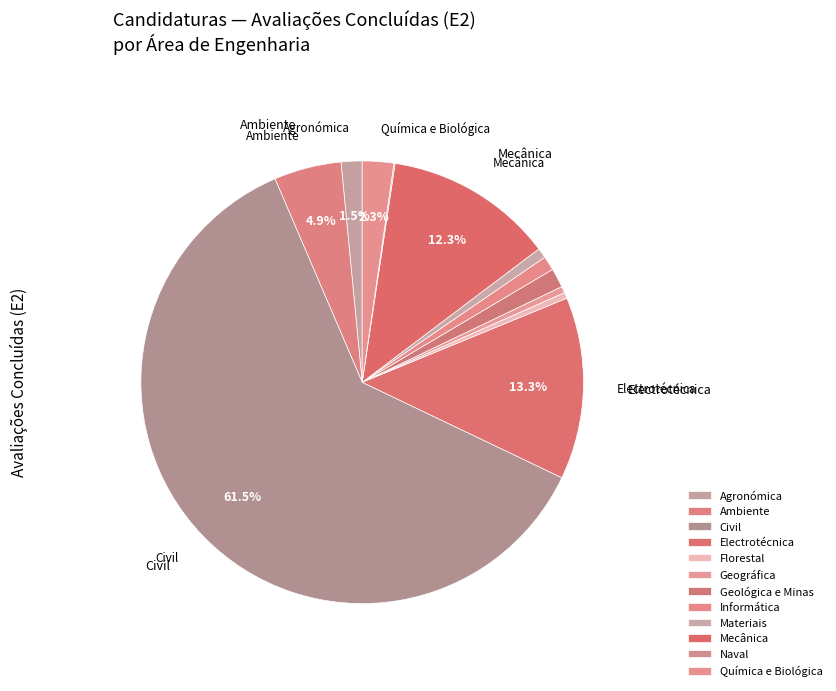

What percentage do Materiais and Florestal together represent?

1.2%